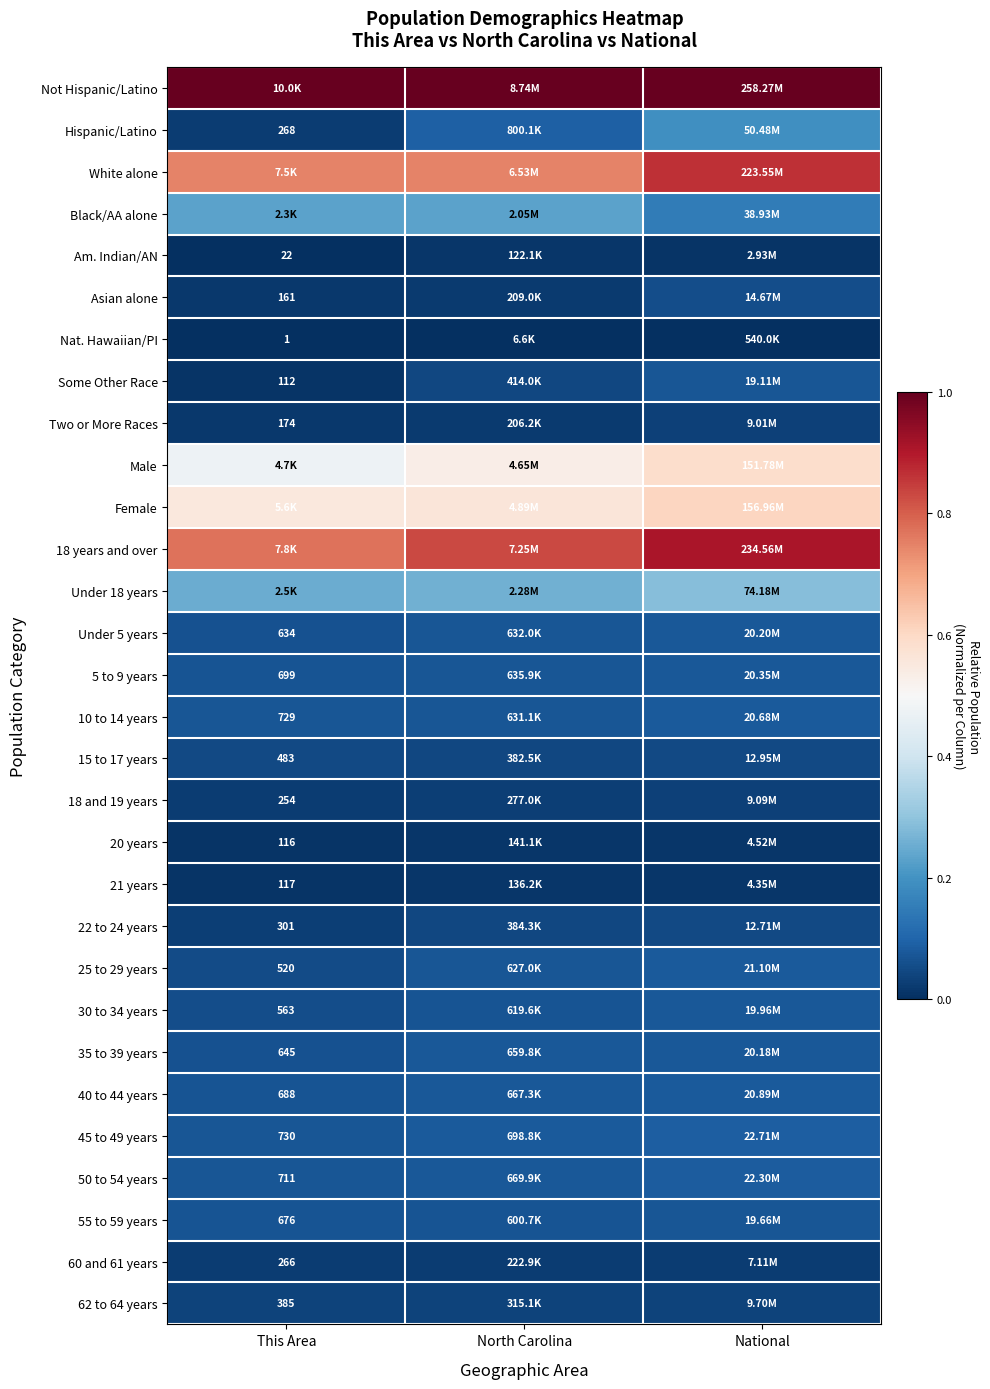

Is it true that 10 to 14 years equals 0.1 at North Carolina?

True